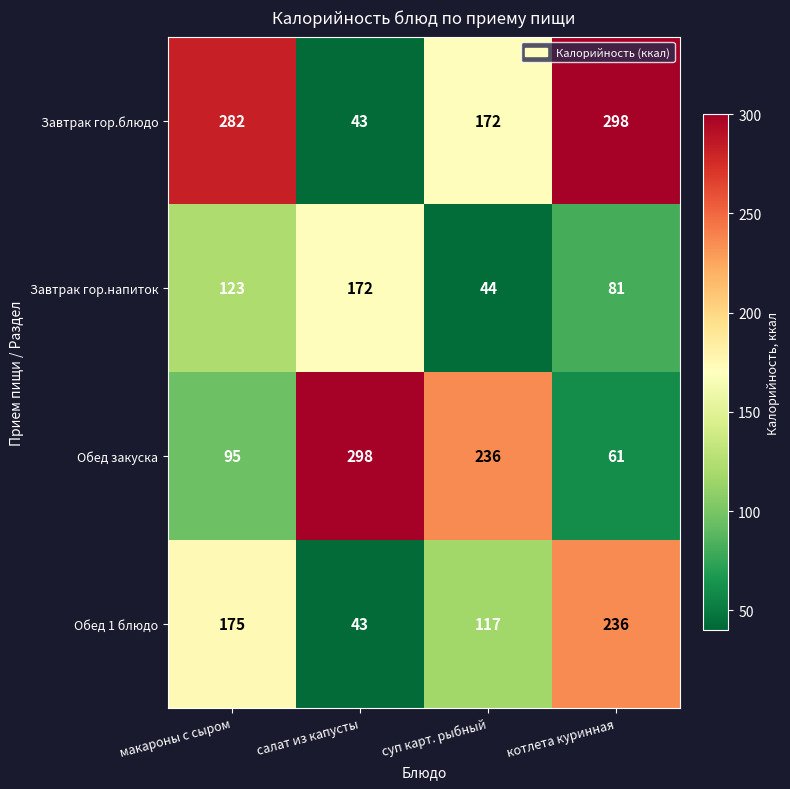

Is it true that Обед 1 блюдо equals 247 at макароны с сыром?

False